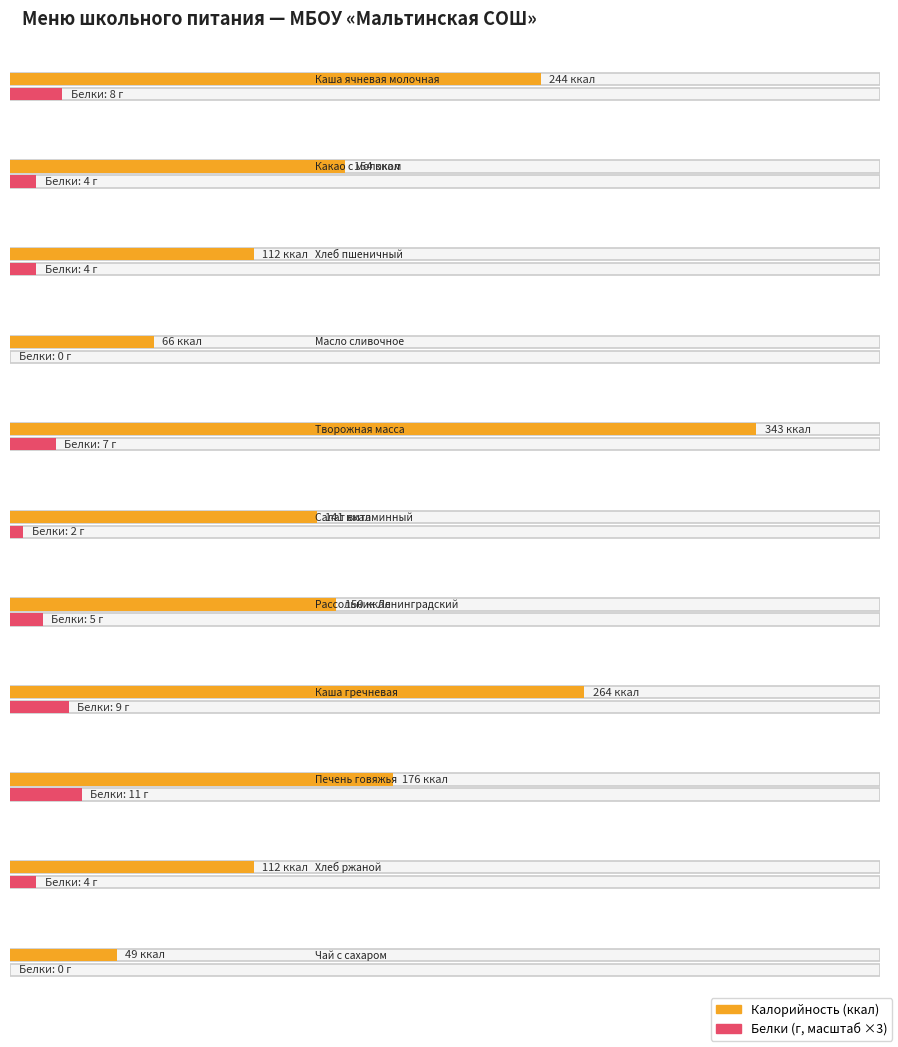

What is the highest value of the Калорийность series?

343